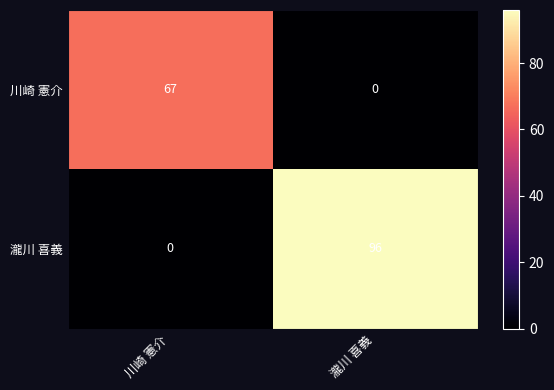

Is it true that 川崎 憲介 equals 30 at 川崎 憲介?

False